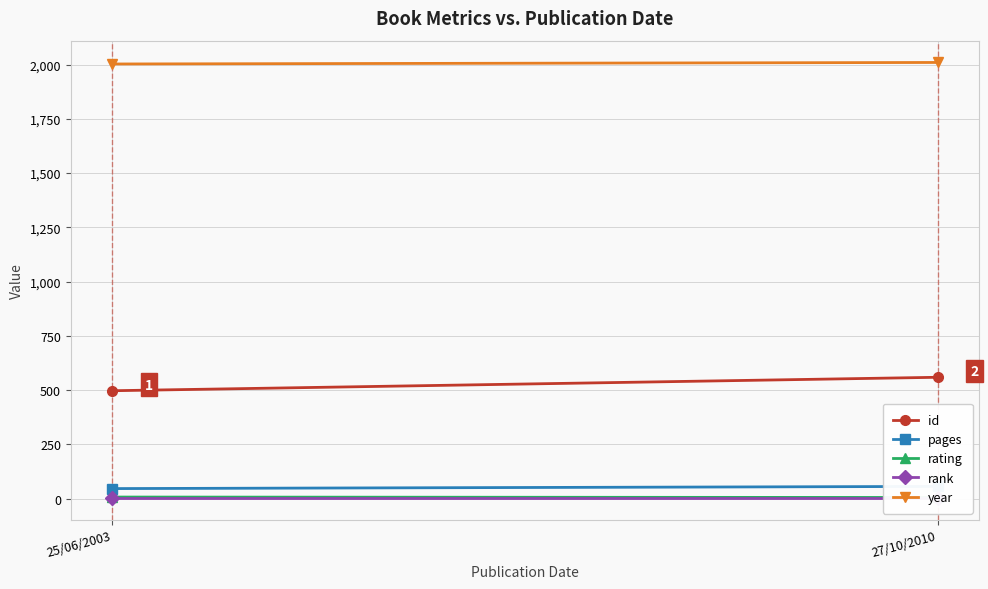

Is it true that pages equals 12 at 27/10/2010?

False